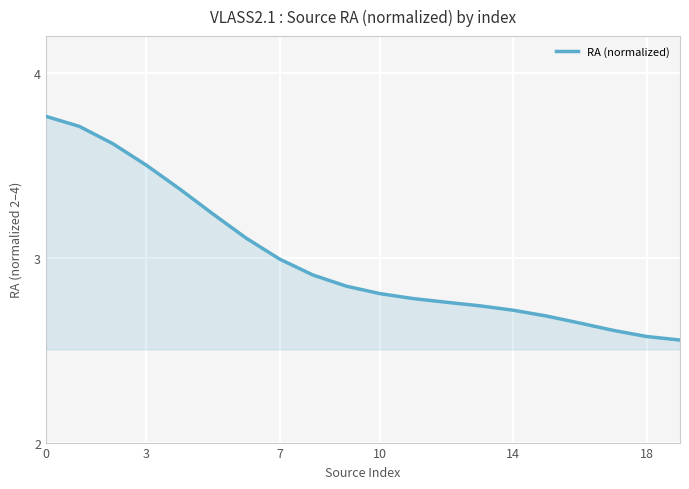

What is the difference between the maximum and minimum values?

1.2